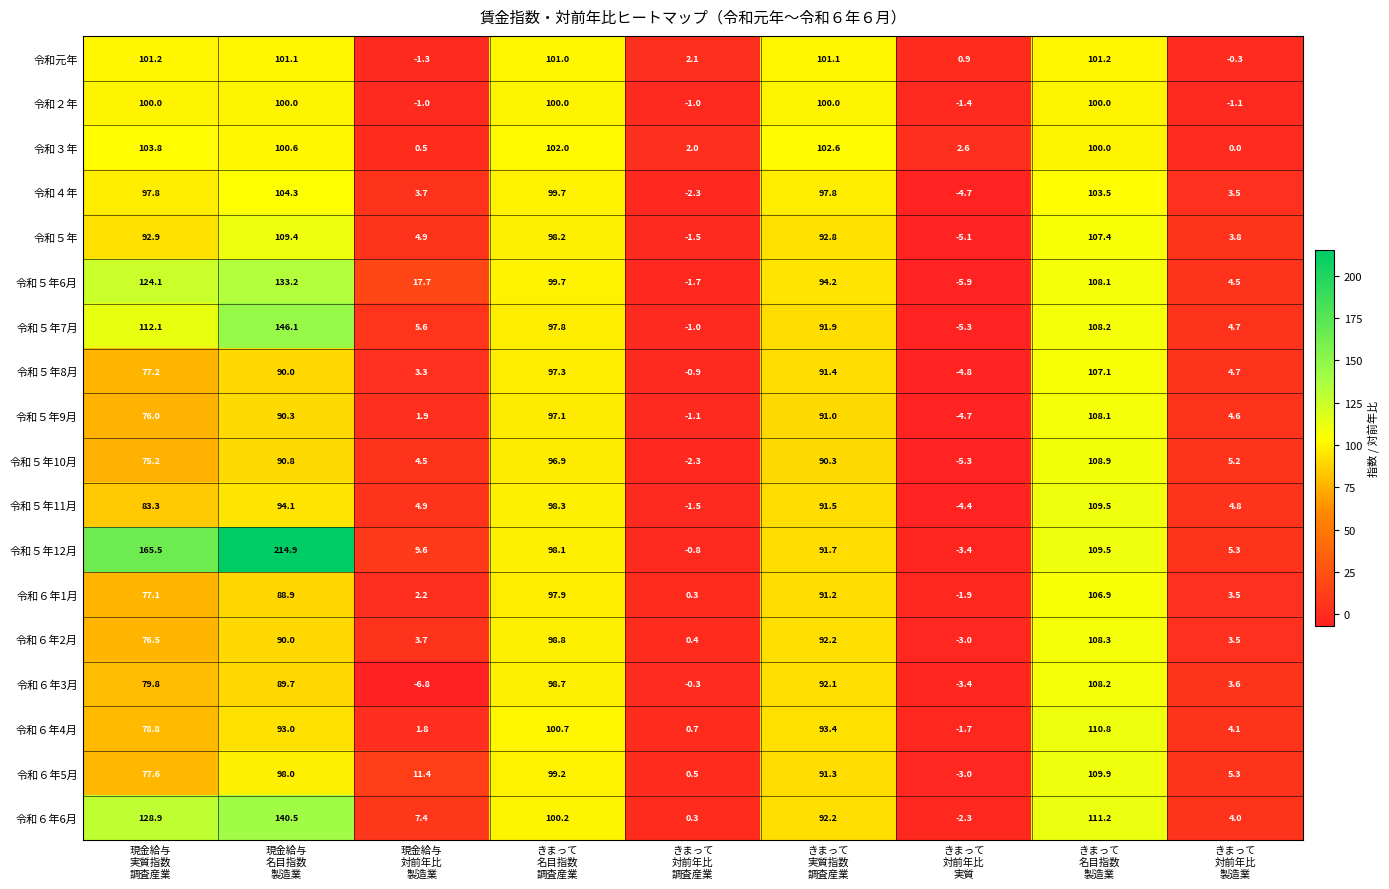

What is the maximum value for 令和５年10月?

108.9